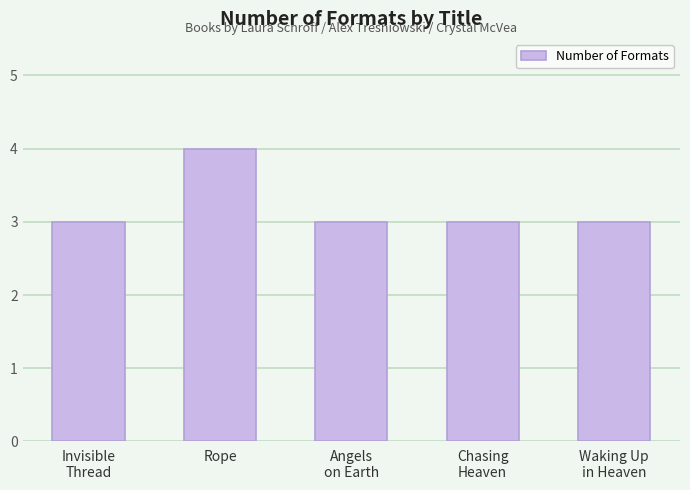

The value at Waking Up
in Heaven is 3. True or false?

True